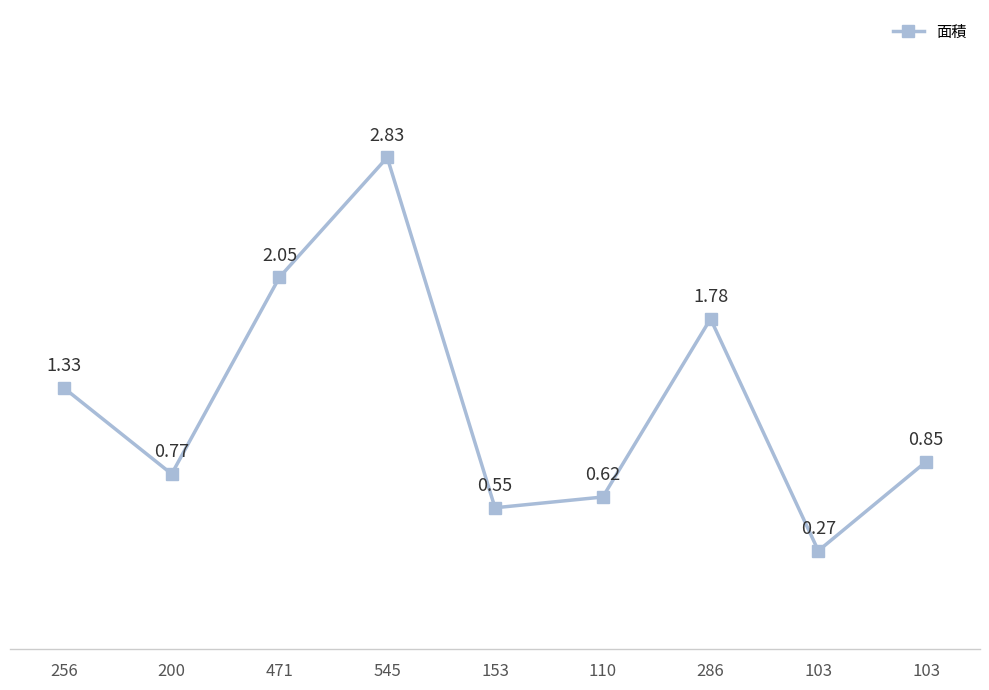

How many data points does each series have?

9